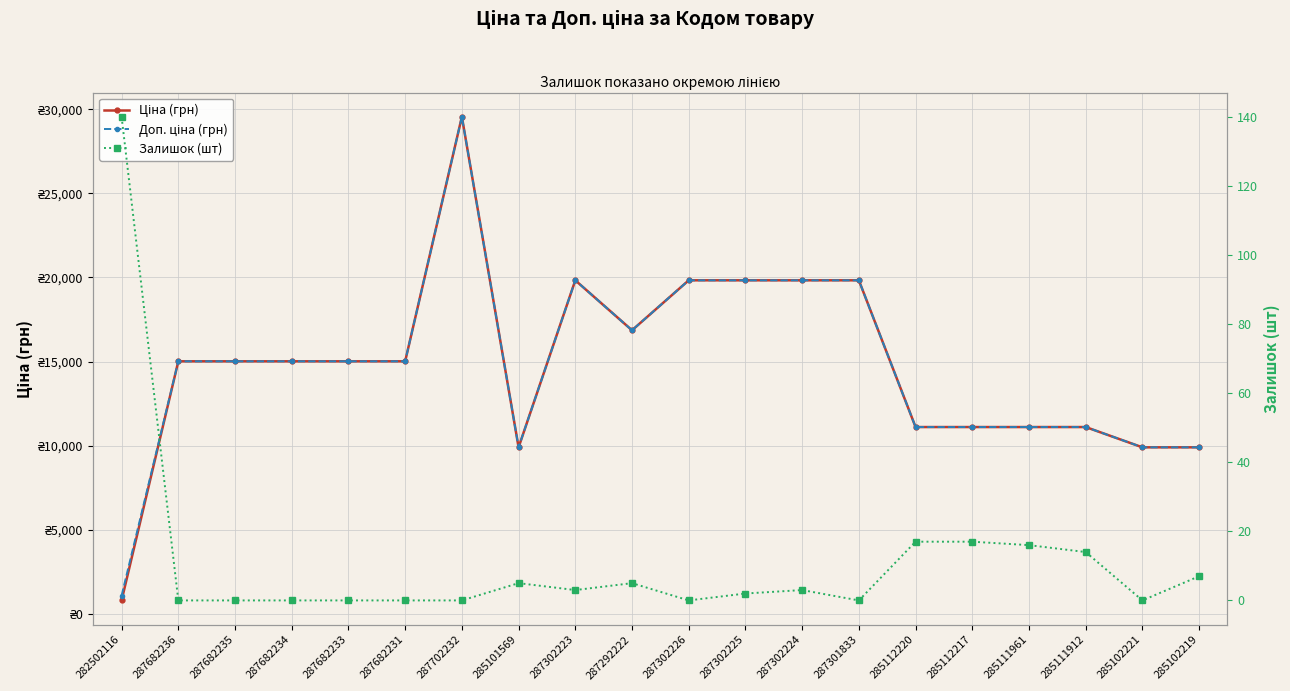

Is it true that Залишок (шт) equals 42.7 at 287302226?

False